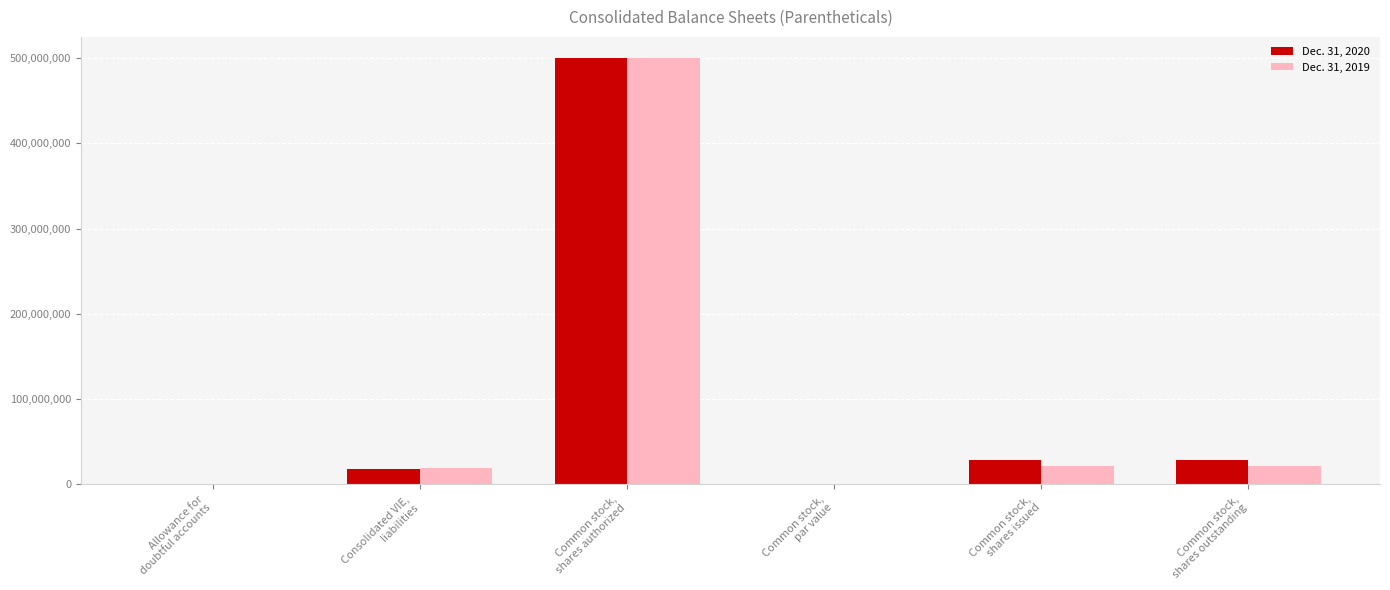

What is the greatest value displayed?

500000000.0